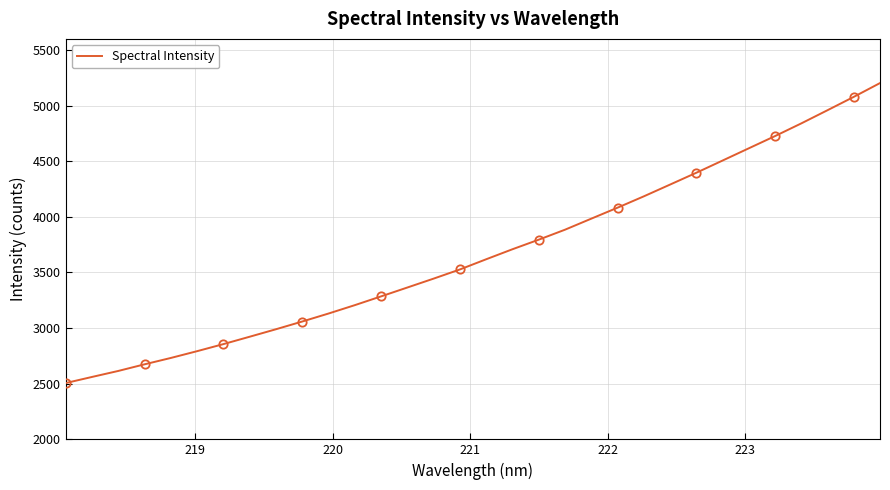

How many lines are shown in the chart?

1